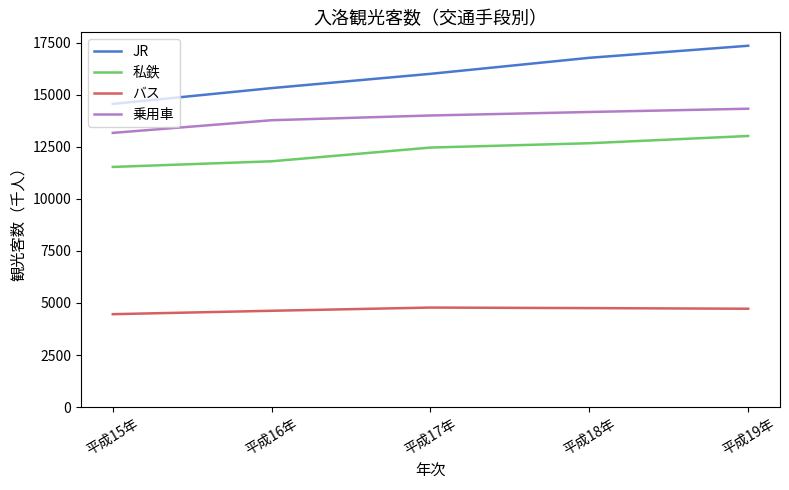

True or false: 私鉄 and バス intersect in this chart.

False